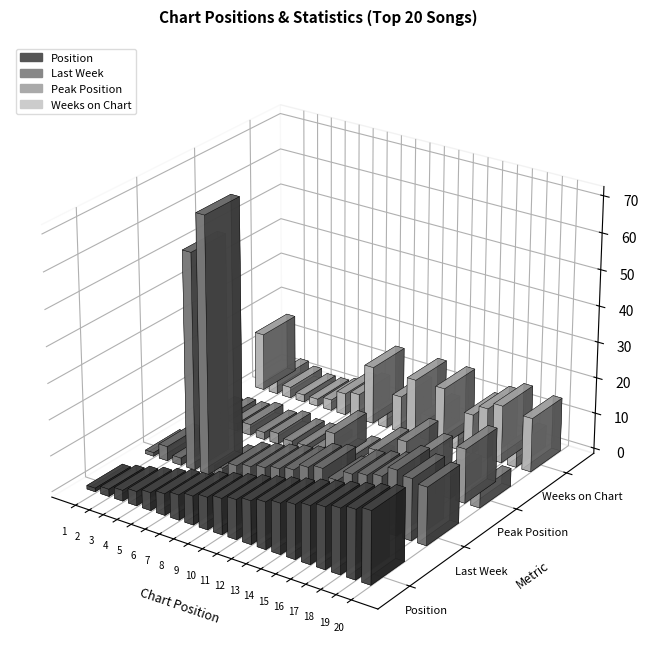

Which has a higher value, 20 or 4?

20